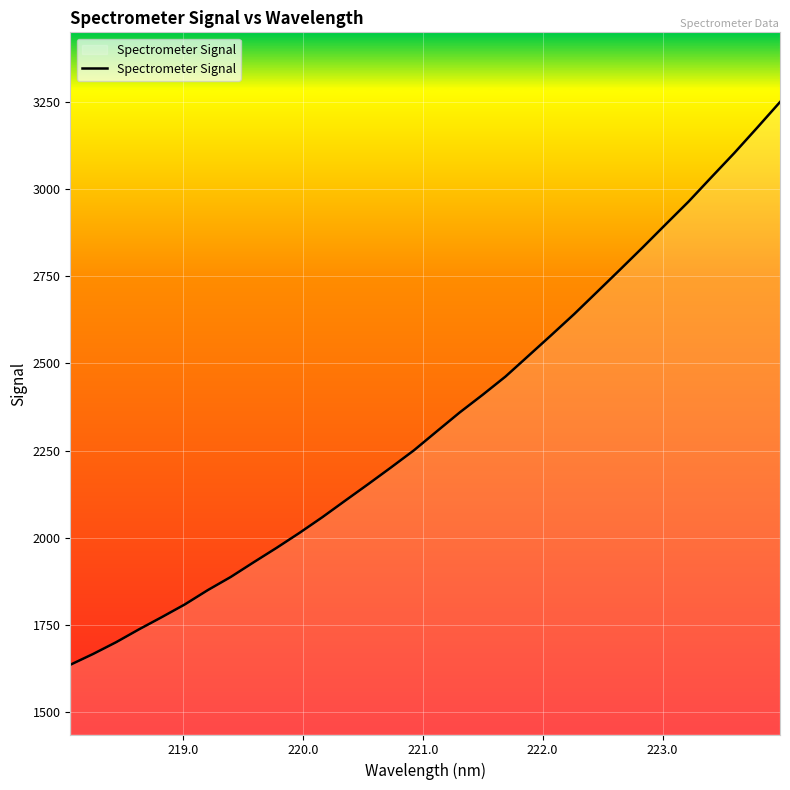

What is the maximum value shown in the chart?

3250.0